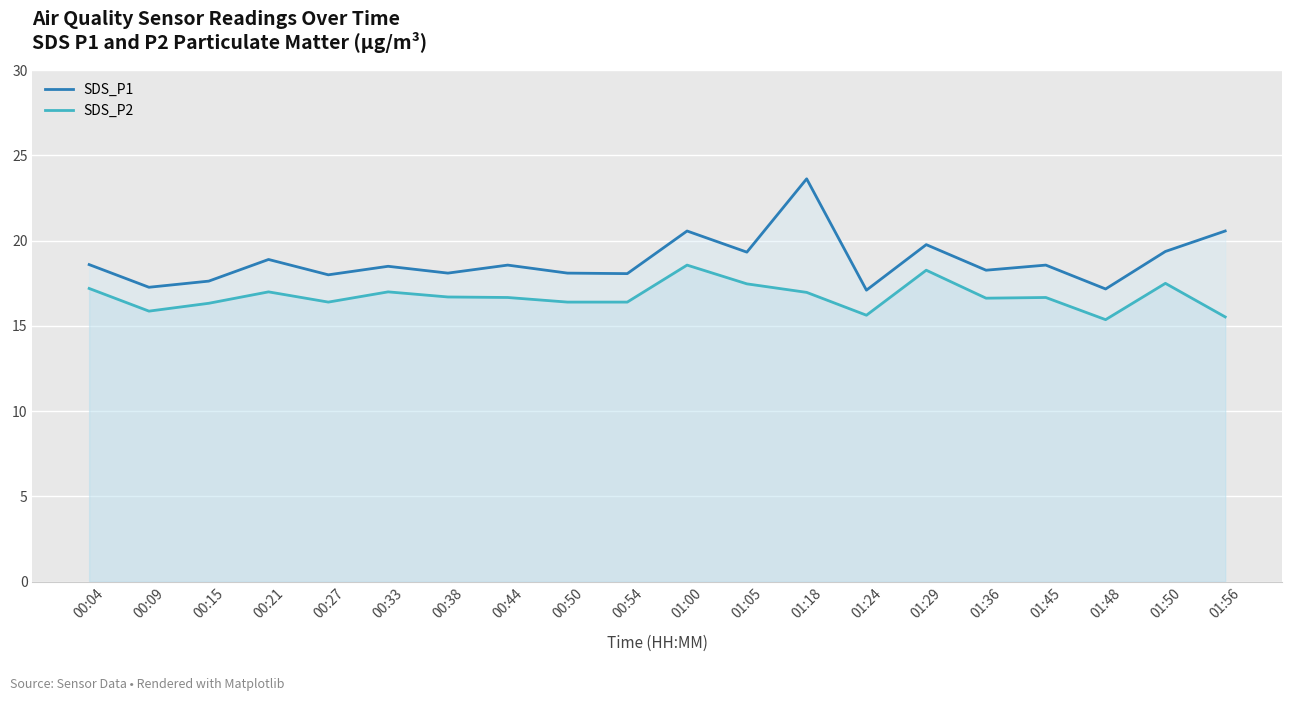

Count the number of categories in the chart.

20